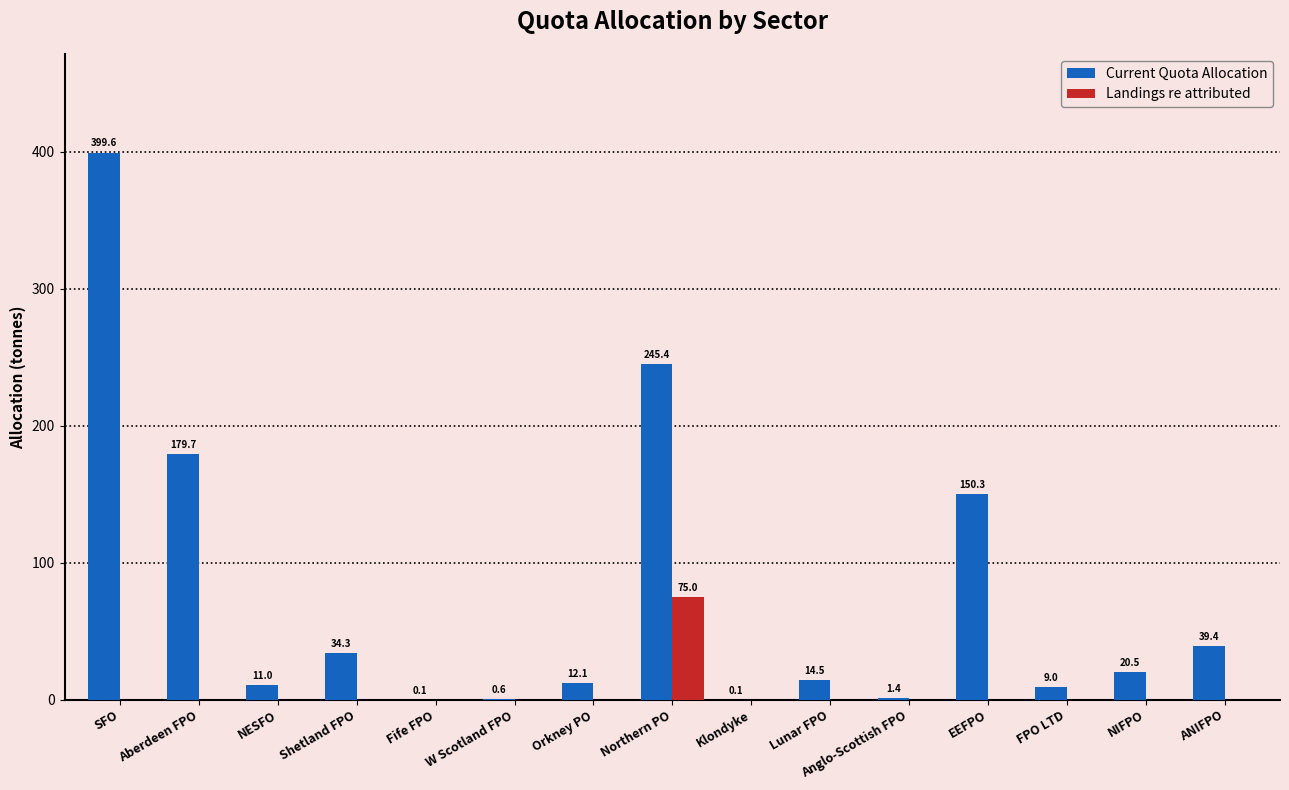

Which series has the widest spread of values?

Current Quota Allocation